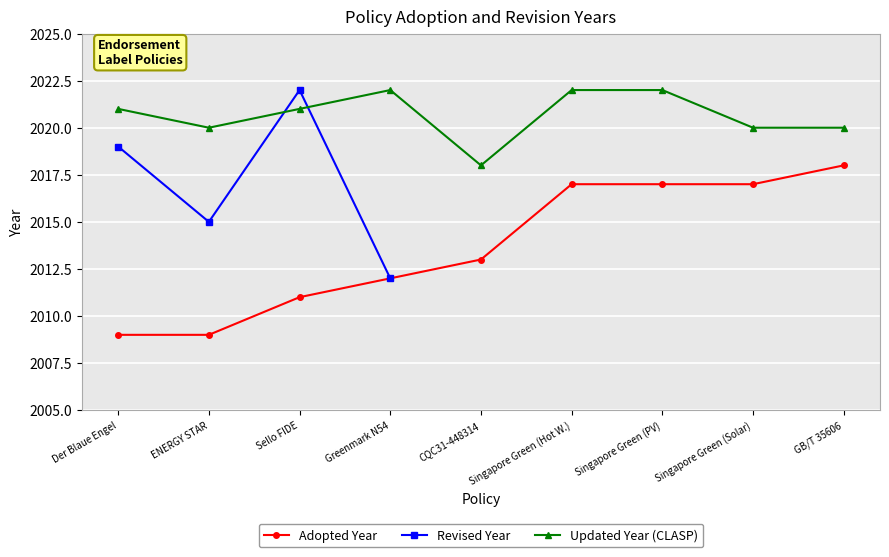

What value does the data have at 2009?

2009